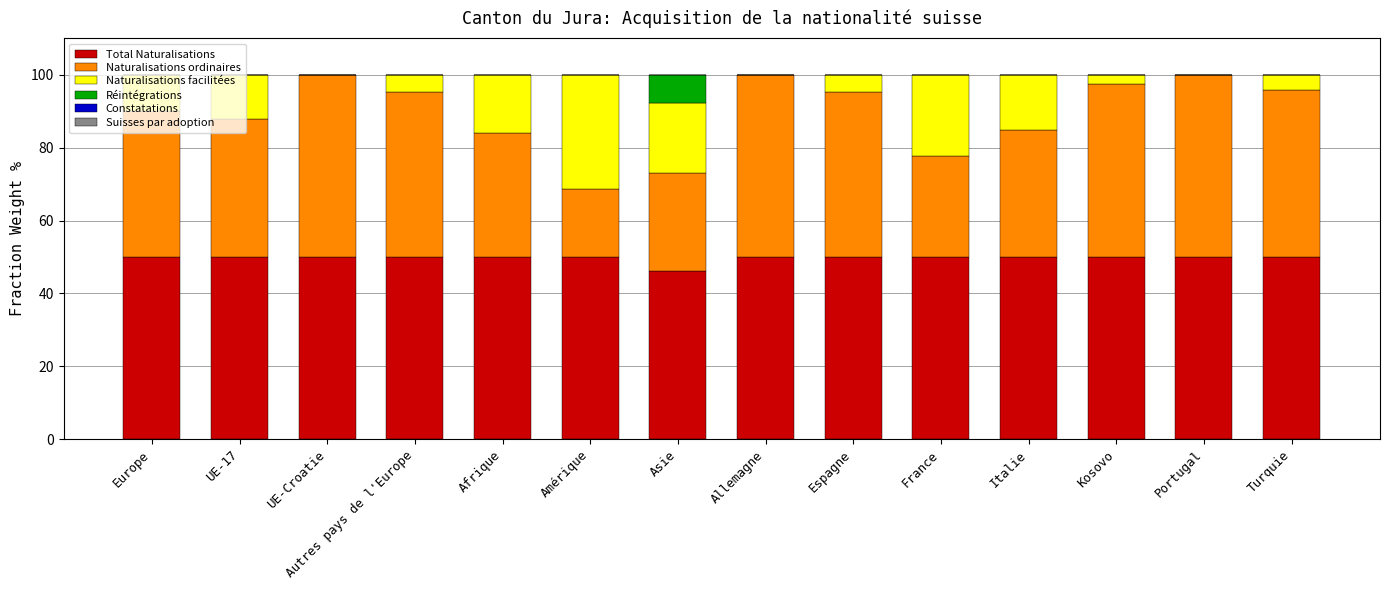

The Total Naturalisations series shows 19.5 at Portugal. True or false?

False